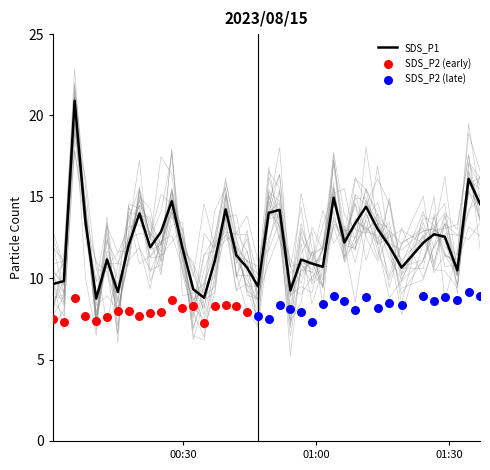

What is the maximum value for SDS_P1?

20.9